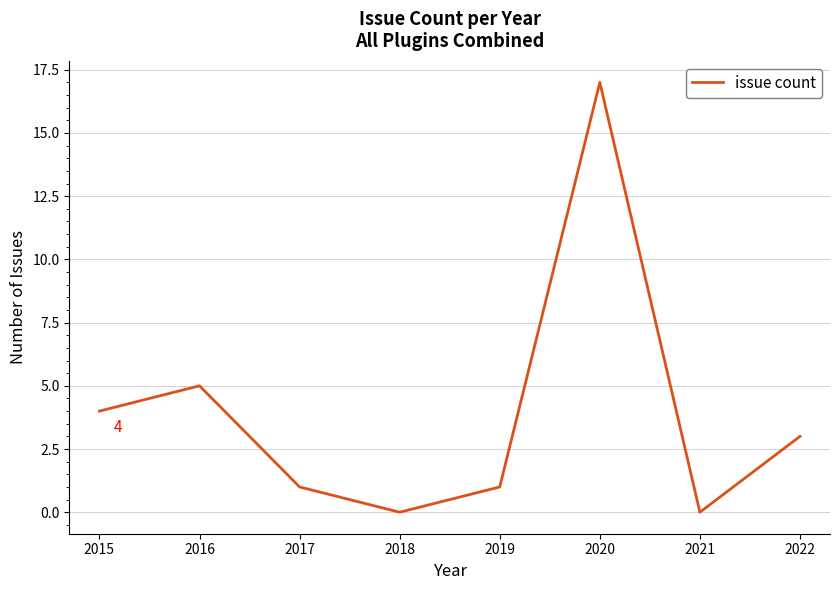

Where is the data nearest to the value 8?

2016